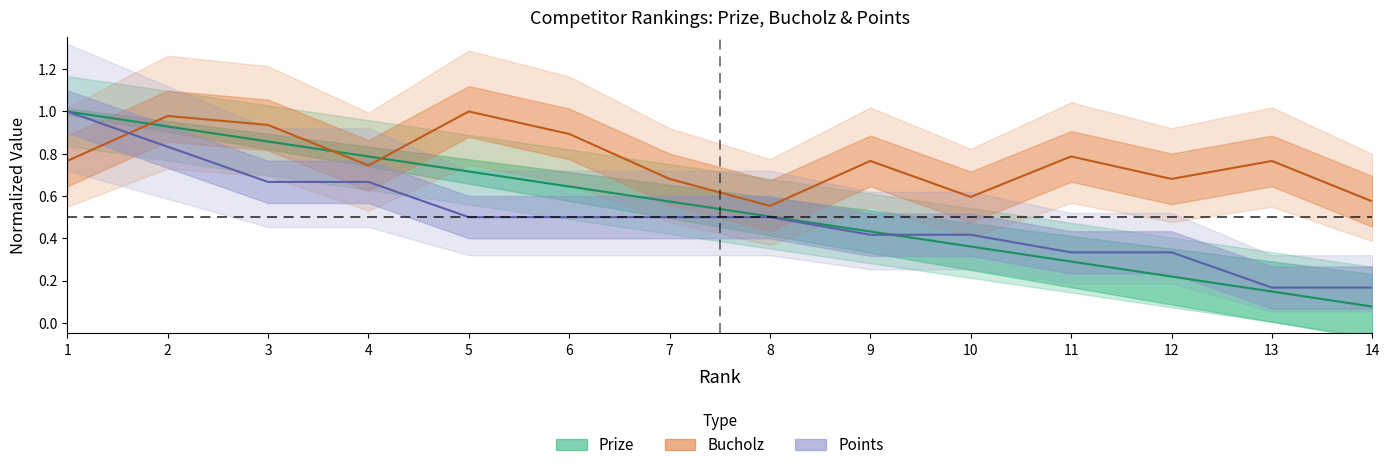

Is it true that Points equals 0.2 at 11?

False